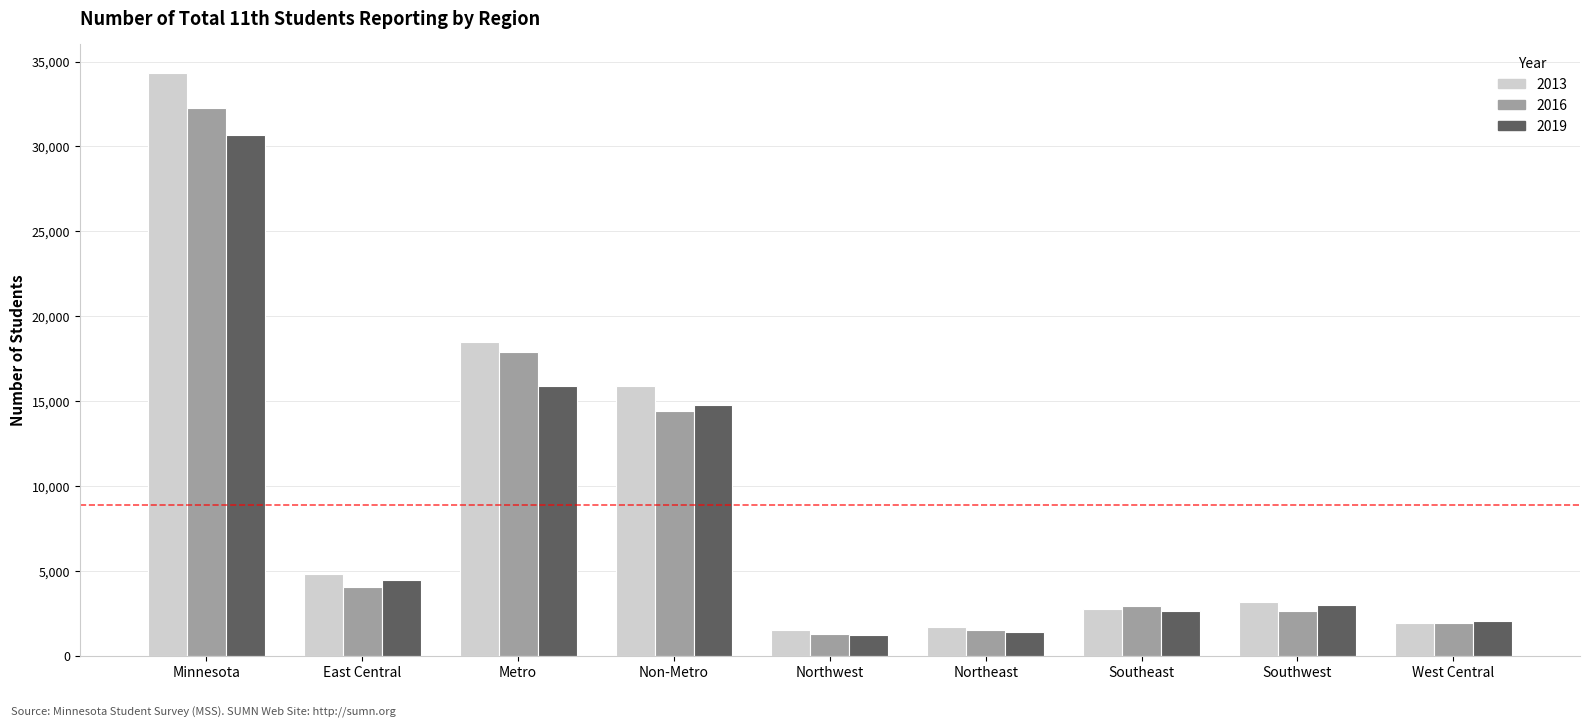

How many bars are there in total?

27